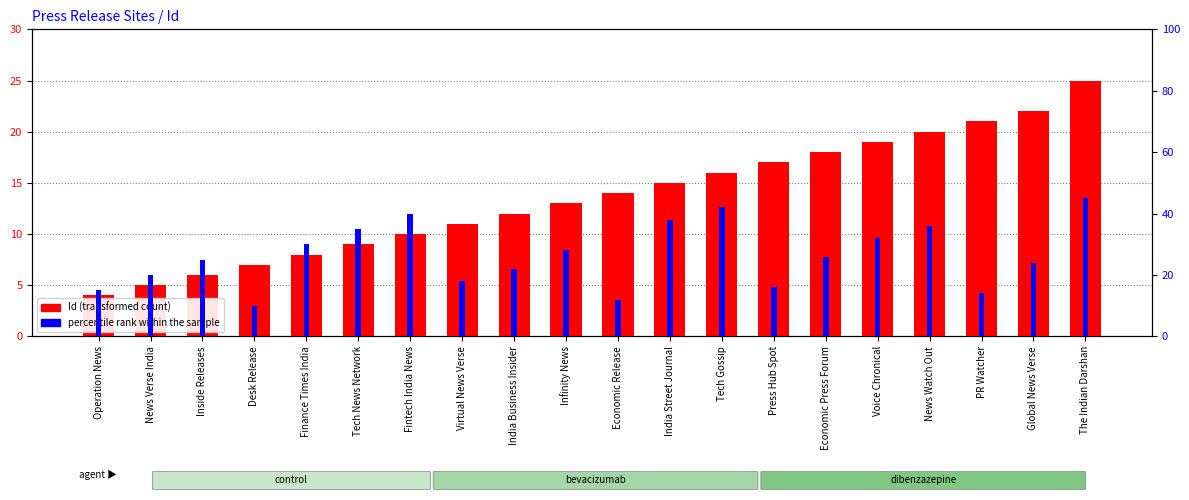

Count the number of data series in this chart.

2